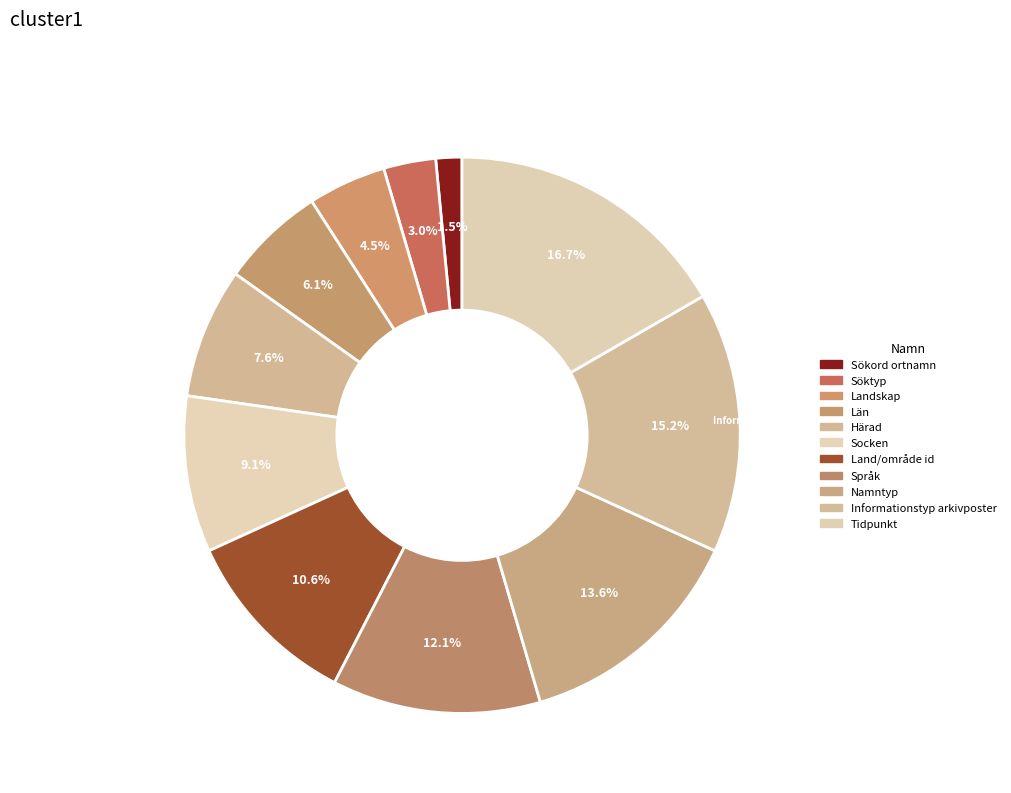

How many slices are in this pie chart?

11